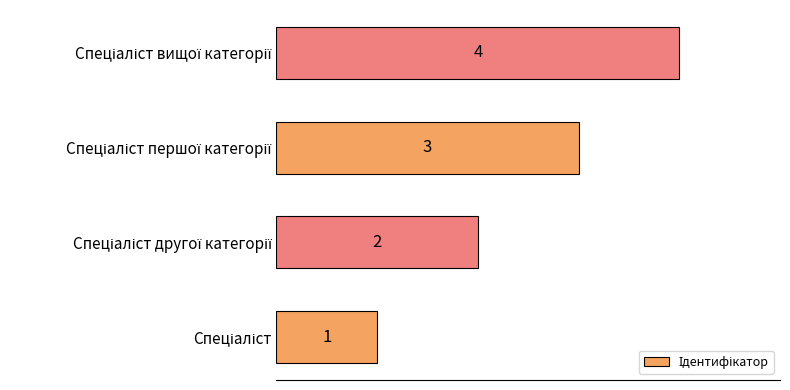

Count the values in the range 2 to 4.

3